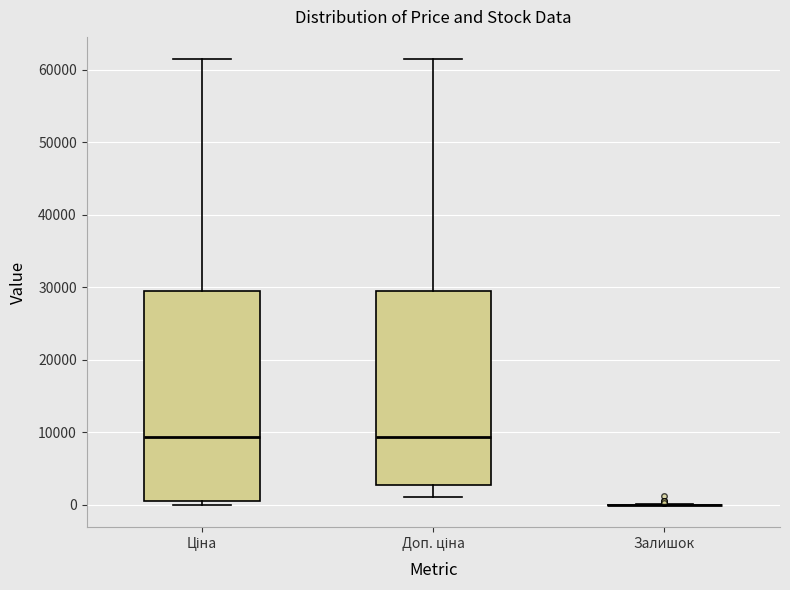

Where is the lower edge of the box for Ціна on the y-axis? The values are not printed on the chart, so give them approximately, as read against the axis.

1000